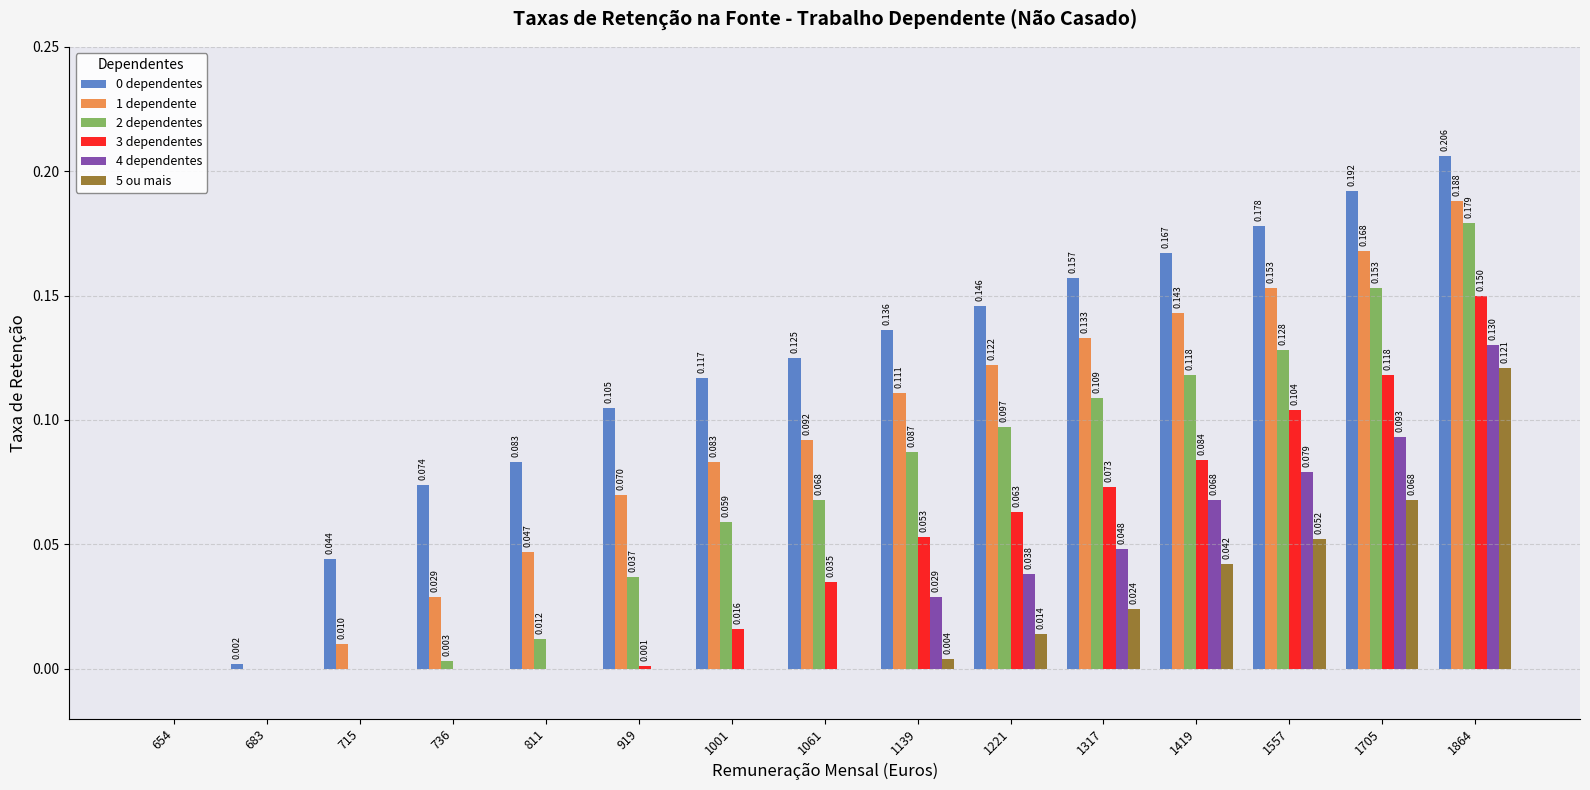

Are the bars grouped side by side (vs. stacked)?

Yes